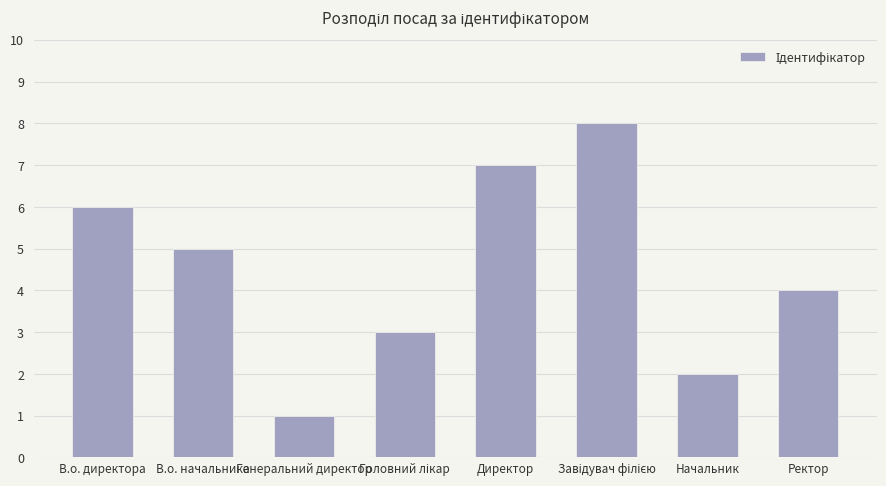

Which label corresponds to the smallest value in the chart?

Генеральний директор